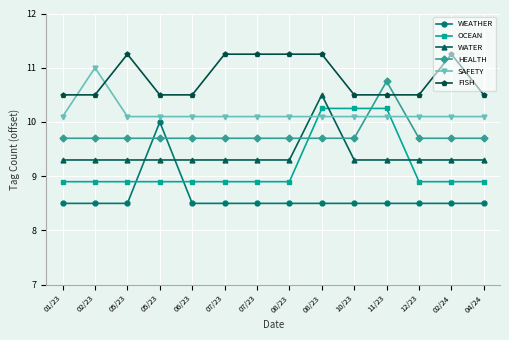

What is the label of the 13th point from the right?

02/23